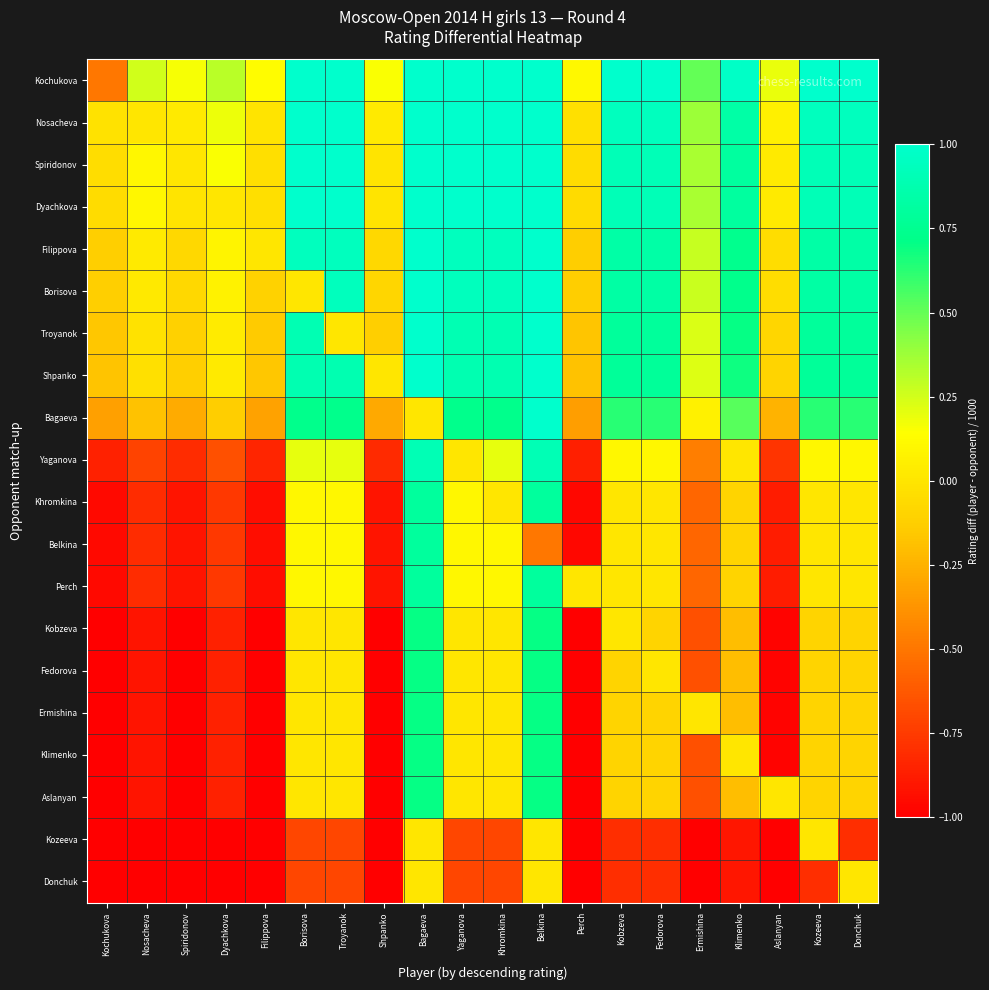

List the series in order of their peak value, lowest first.

Kozeeva, Donchuk, Kobzeva, Fedorova, Ermishina, Klimenko, Aslanyan, Khromkina, Belkina, Perch, Yaganova, Kochukova, Nosacheva, Spiridonov, Dyachkova, Filippova, Borisova, Troyanok, Shpanko, Bagaeva